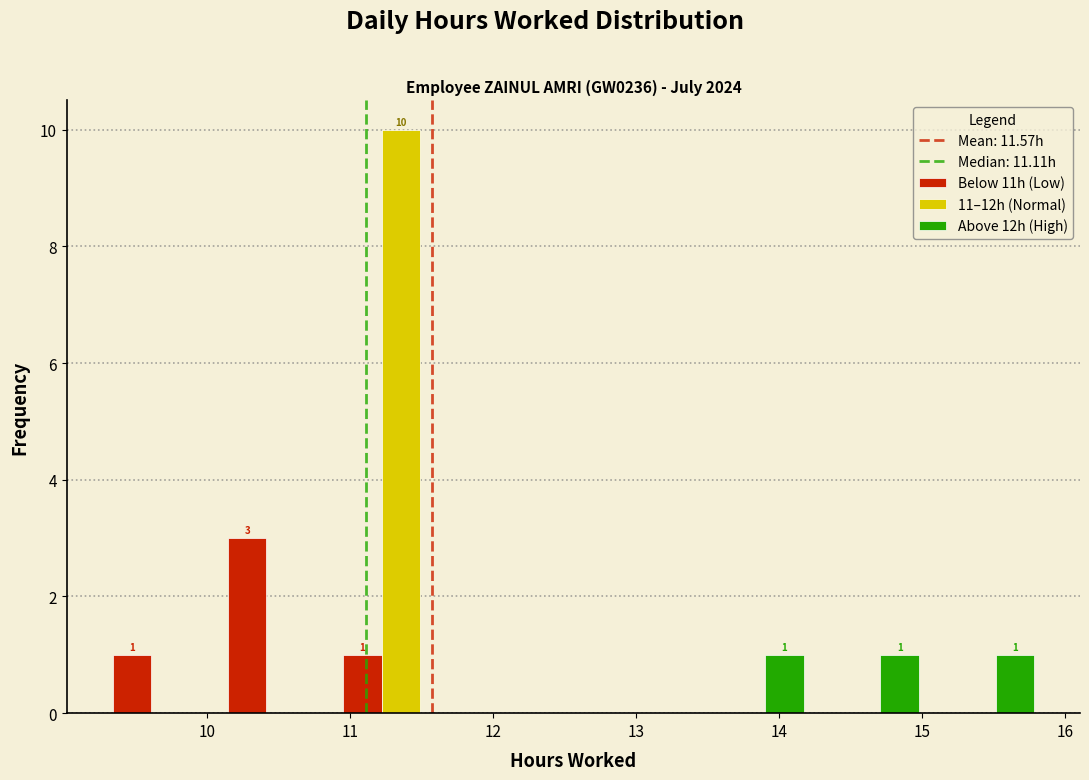

In the 11–12h (Normal) series, which range on the x-axis has the tallest bar?

11.0 to 11.8